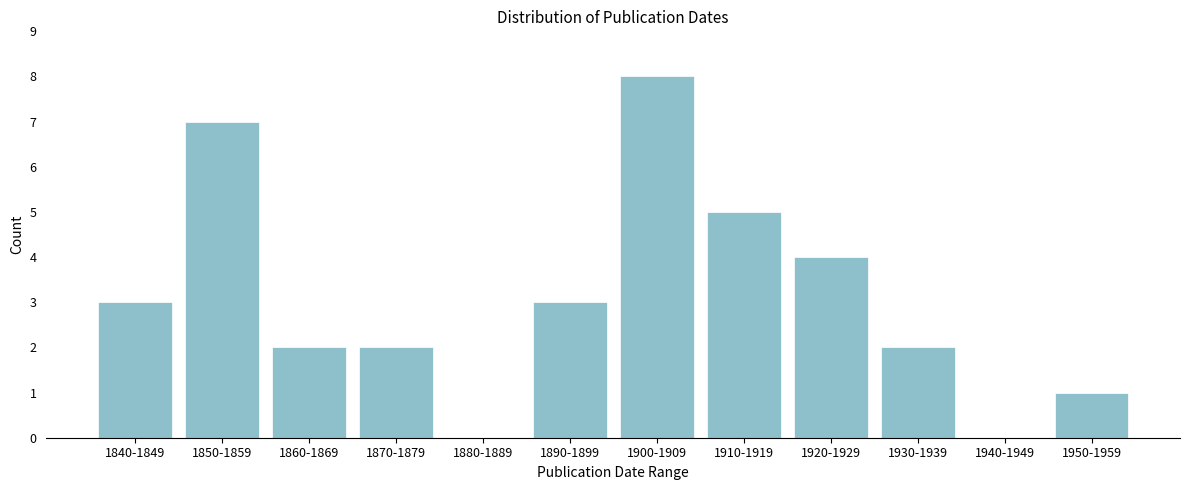

Reading right to left, list all the values displayed in this chart.

1950-1959=1	1940-1949=0	1930-1939=2	1920-1929=4	1910-1919=5	1900-1909=8	1890-1899=3	1880-1889=0	1870-1879=2	1860-1869=2	1850-1859=7	1840-1849=3